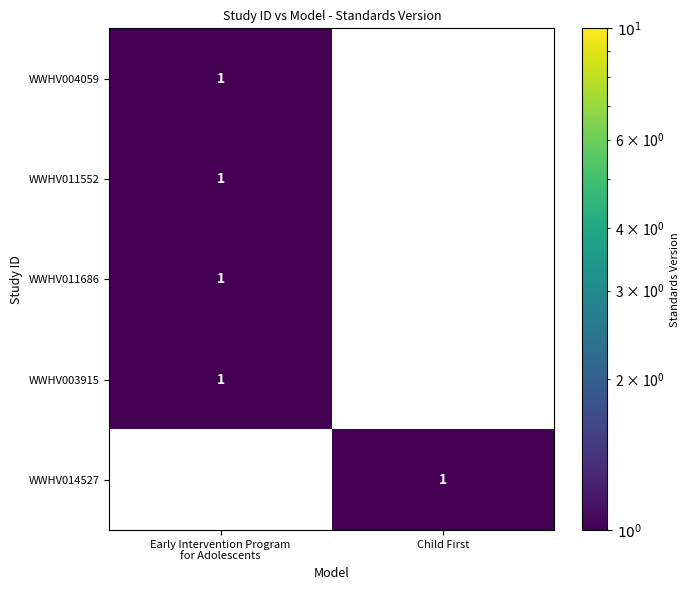

Is it true that WWHV014527 equals 2 at Child First?

False